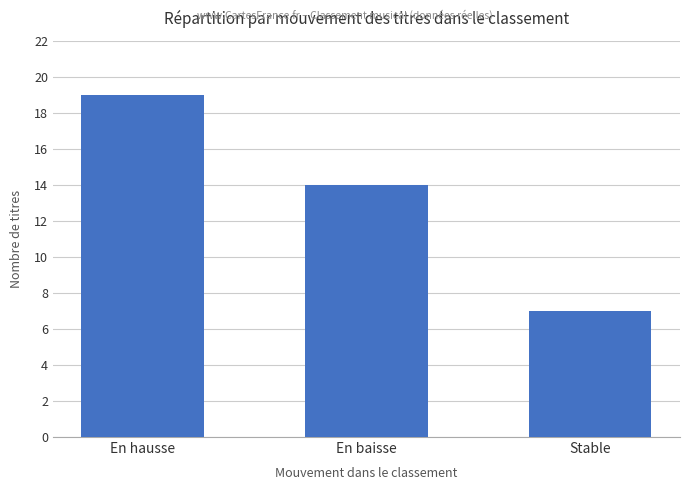

Does the chart contain any negative values?

No